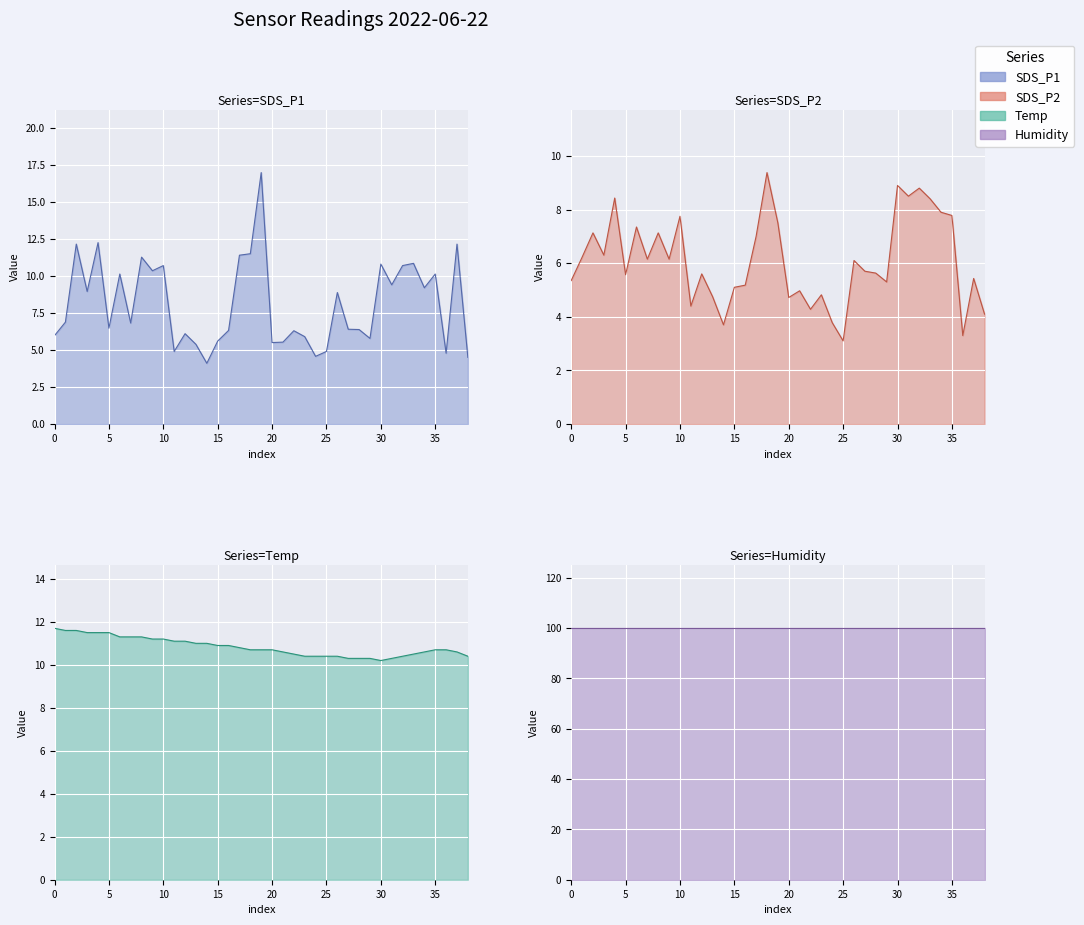

What is the sum of the Temp values at 00:18 and 01:43?

21.9